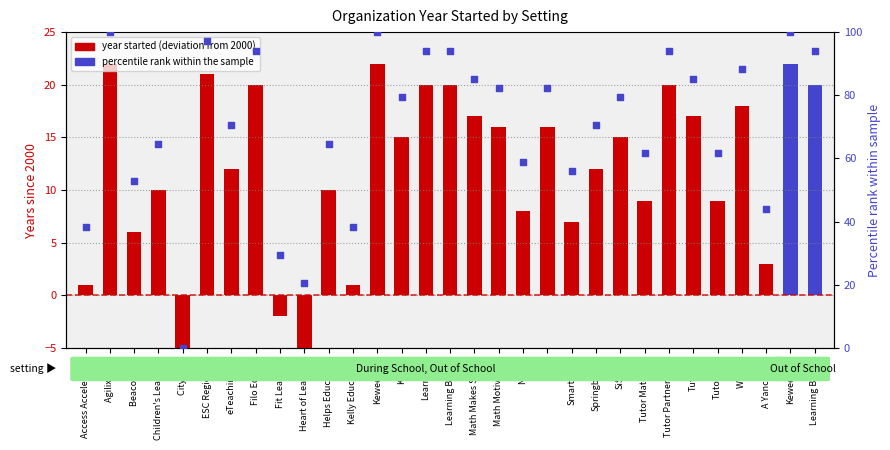

What is the ratio of the value at Kelly Education to the value at Tutor Partnerships?

0.1